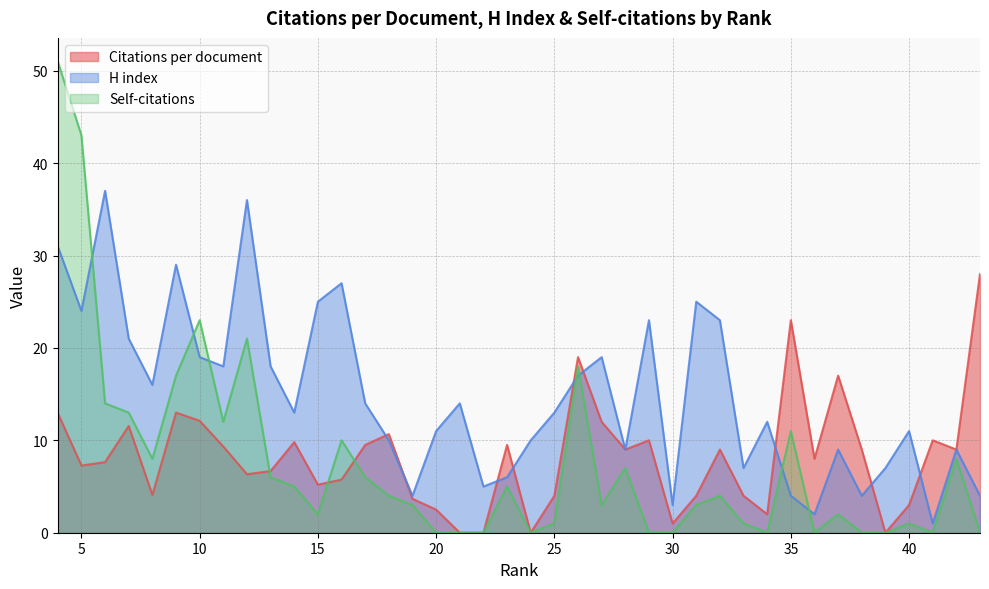

True or false: Self-citations has more than 2 interior local peaks.

True